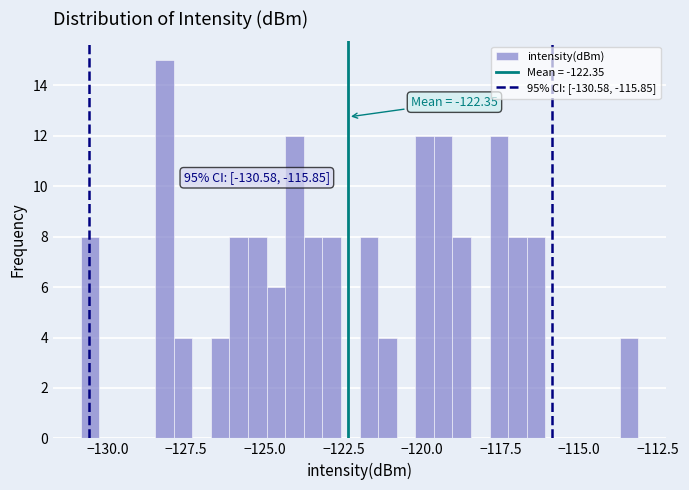

Read against the x-axis, roughly where is the centre of the tallest bar?

-128.0